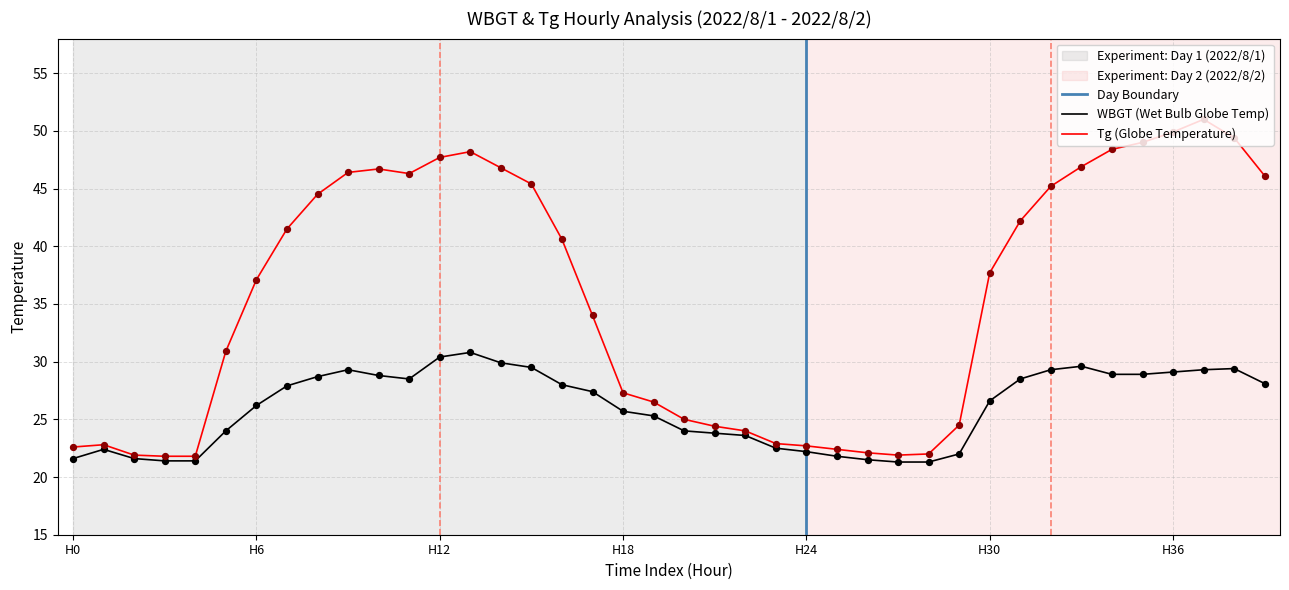

Which series has the largest total across all categories?

Tg